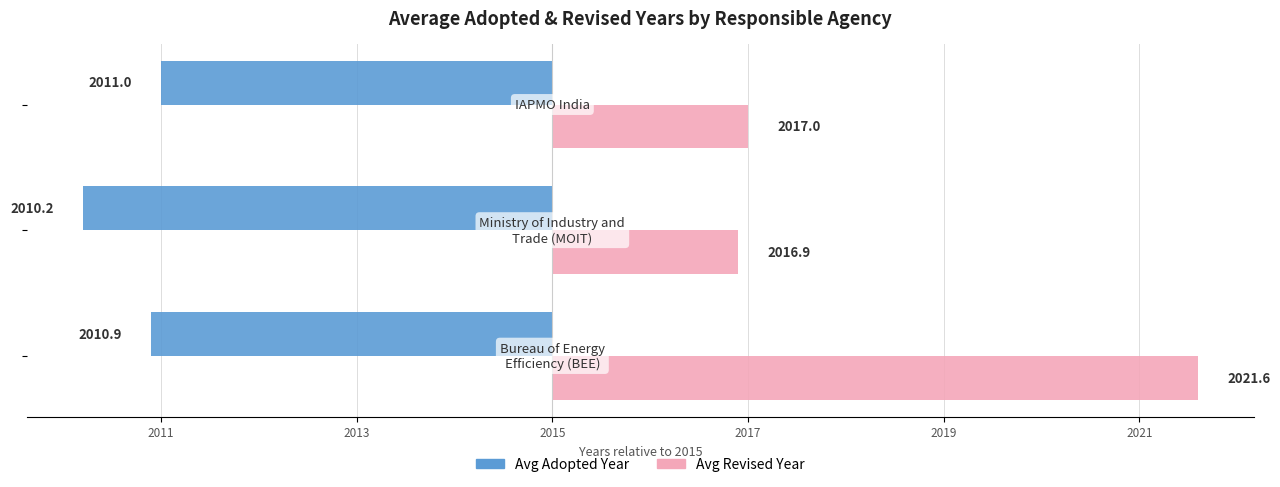

How many values in the Avg Revised Year series exceed 2?

1